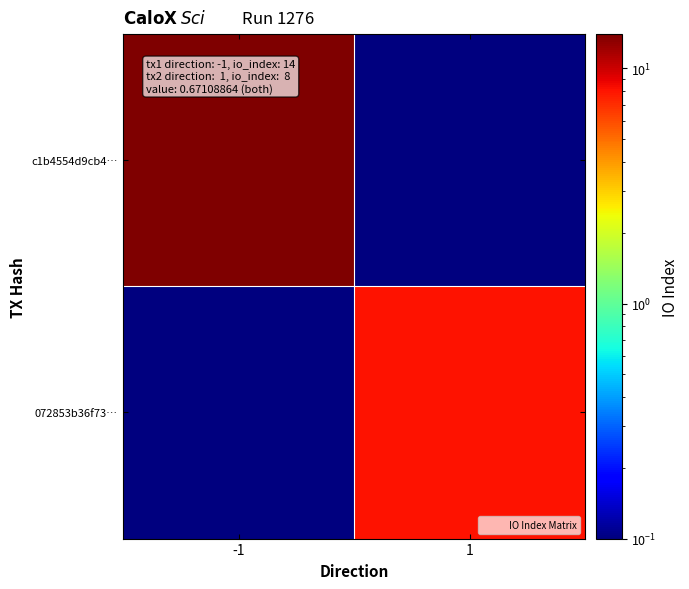

Rank the series by their maximum value, from lowest to highest.

072853b36f73…, c1b4554d9cb4…